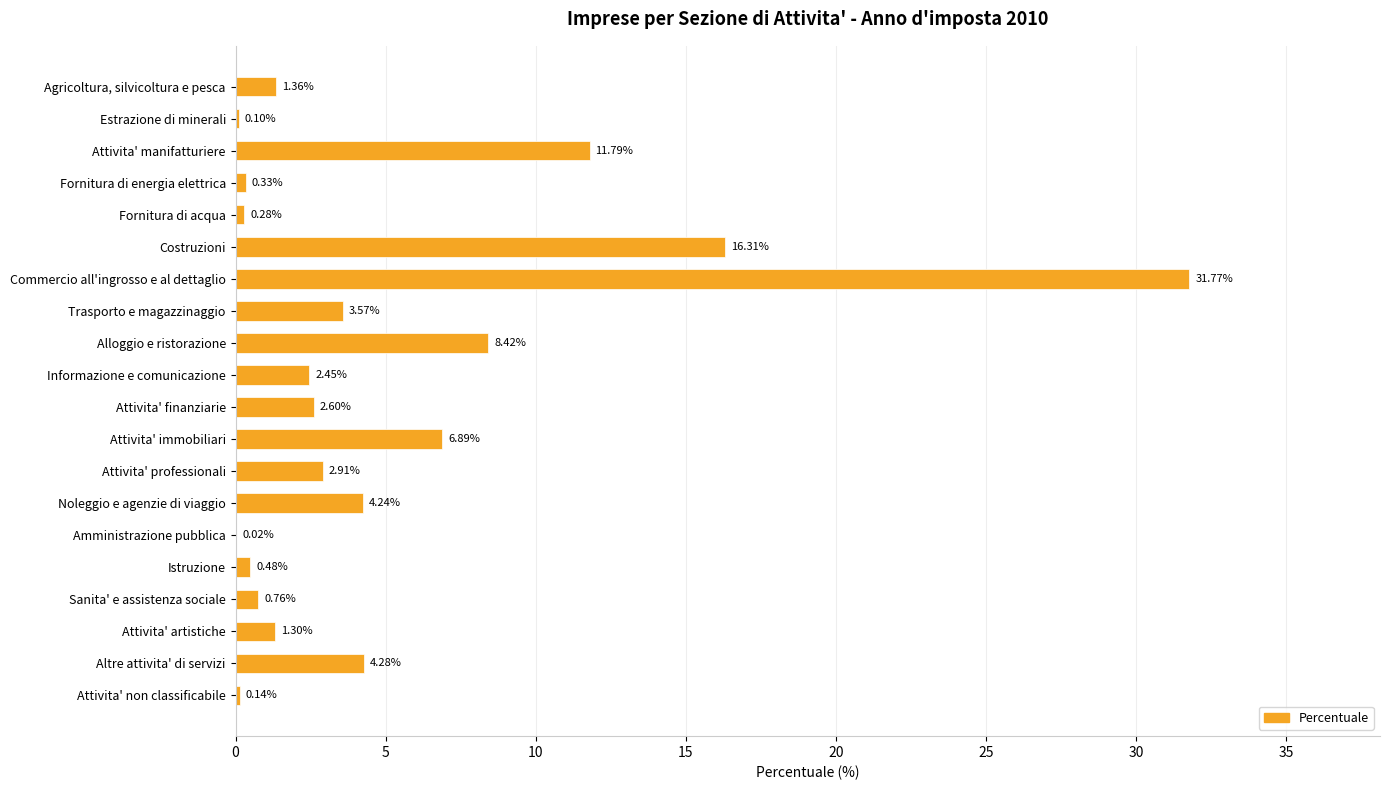

Which label corresponds to the largest value in the chart?

Commercio all'ingrosso e al dettaglio